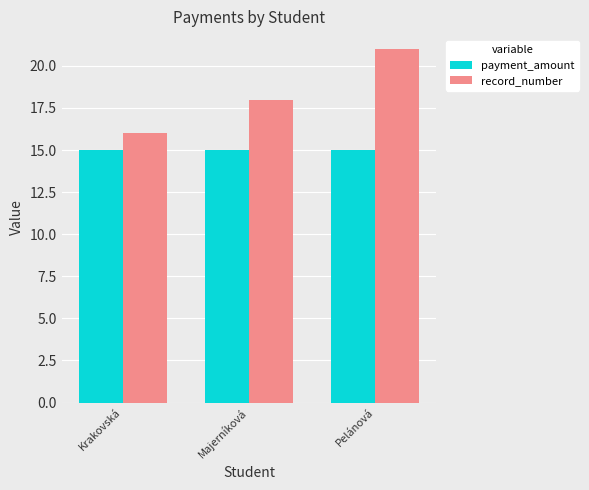

The value of payment_amount at Pelánová is 4. True or false?

False